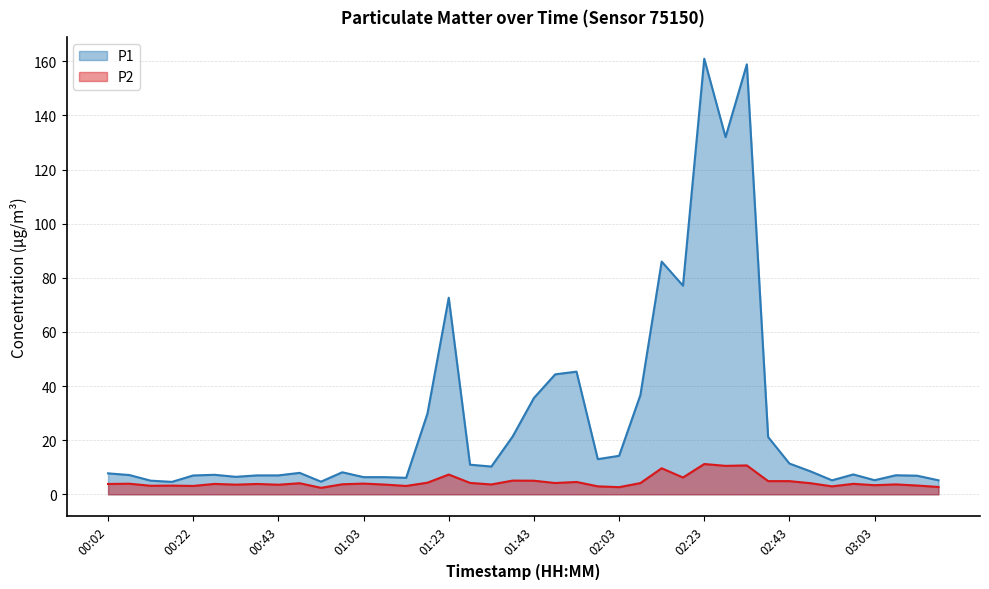

The P1 series shows 12.0 at 01:33. True or false?

False